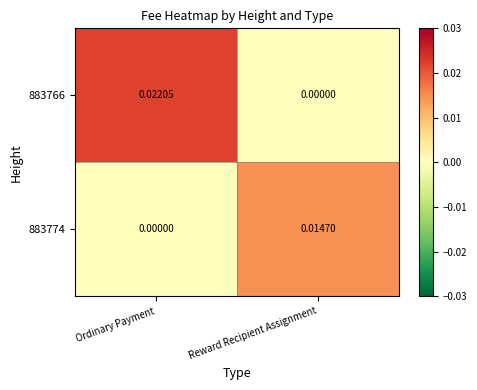

Which category has the highest value in the 883766 series?

Ordinary Payment